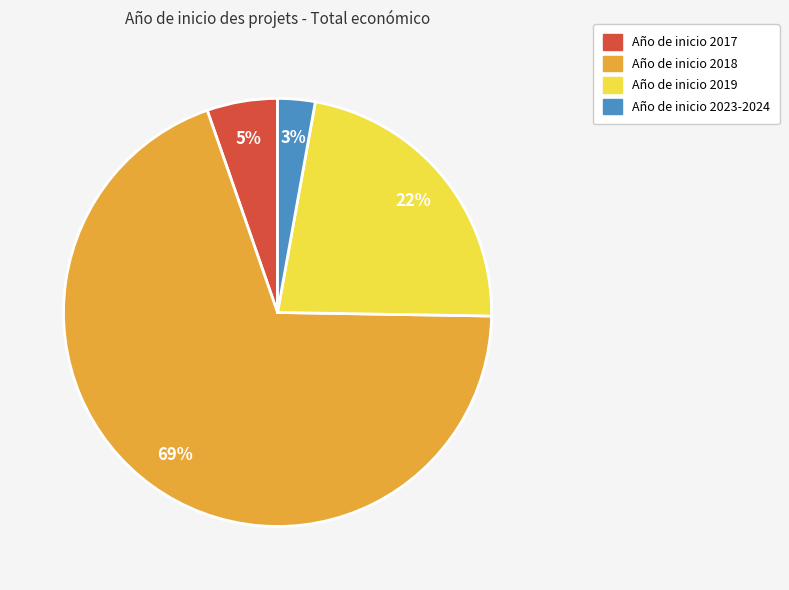

To the nearest percent, what is the difference between the largest and smallest slice percentages?

67%